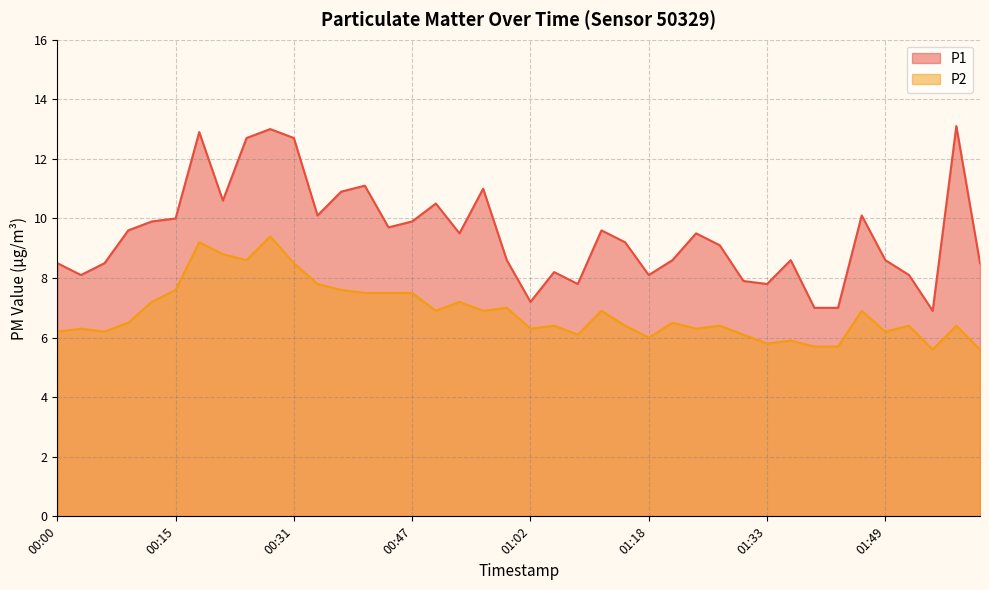

List the series in order of their peak value, highest first.

P1, P2